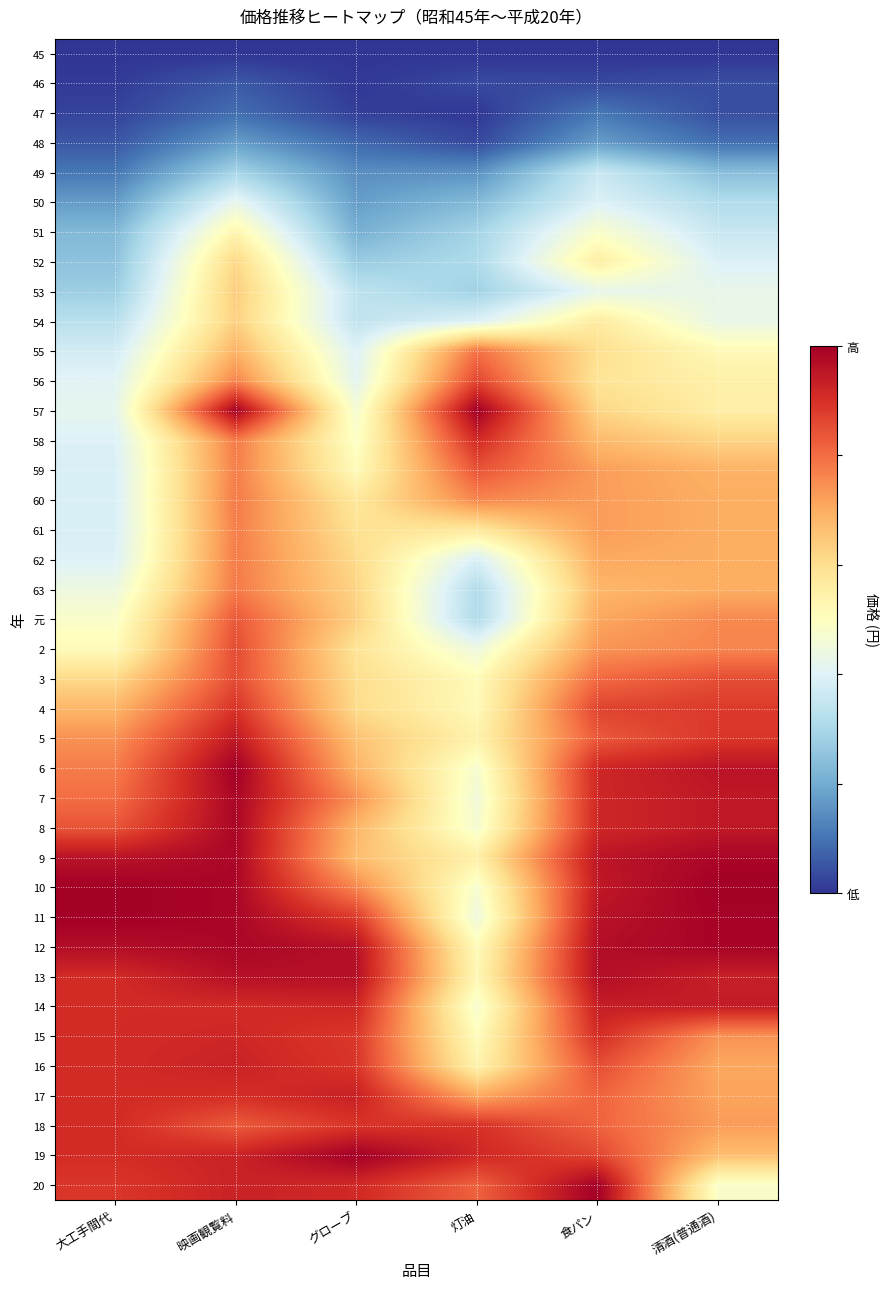

Which series changed the most between 灯油 and 清酒(普通酒)?

11